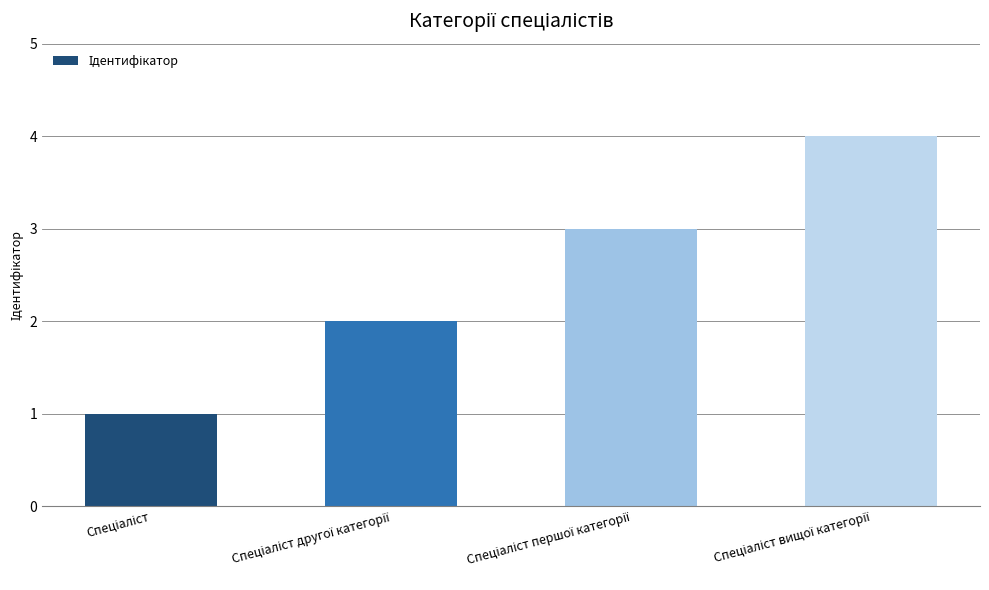

What is the difference between the maximum and minimum values?

3